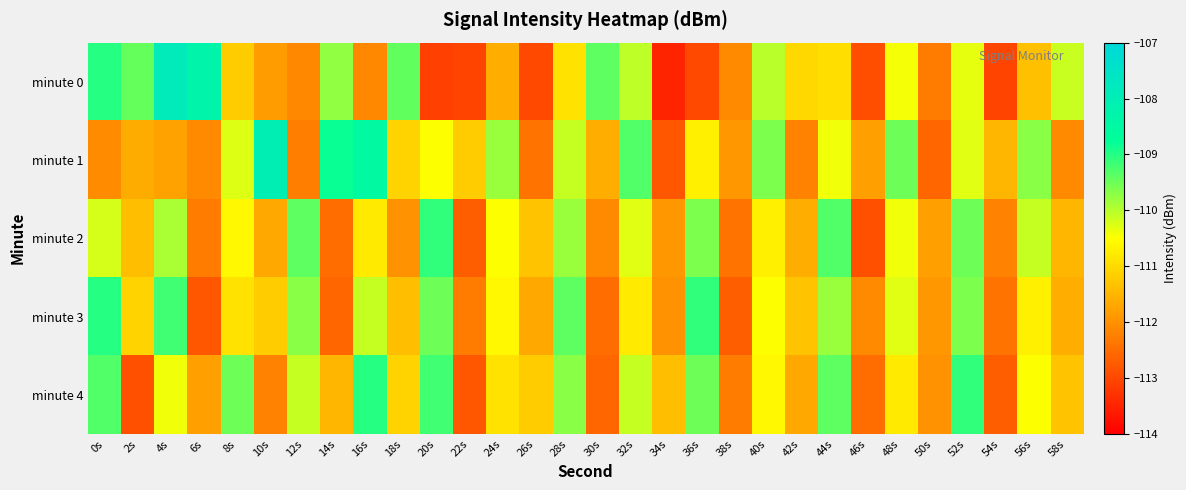

How many distinct data groups are displayed?

5